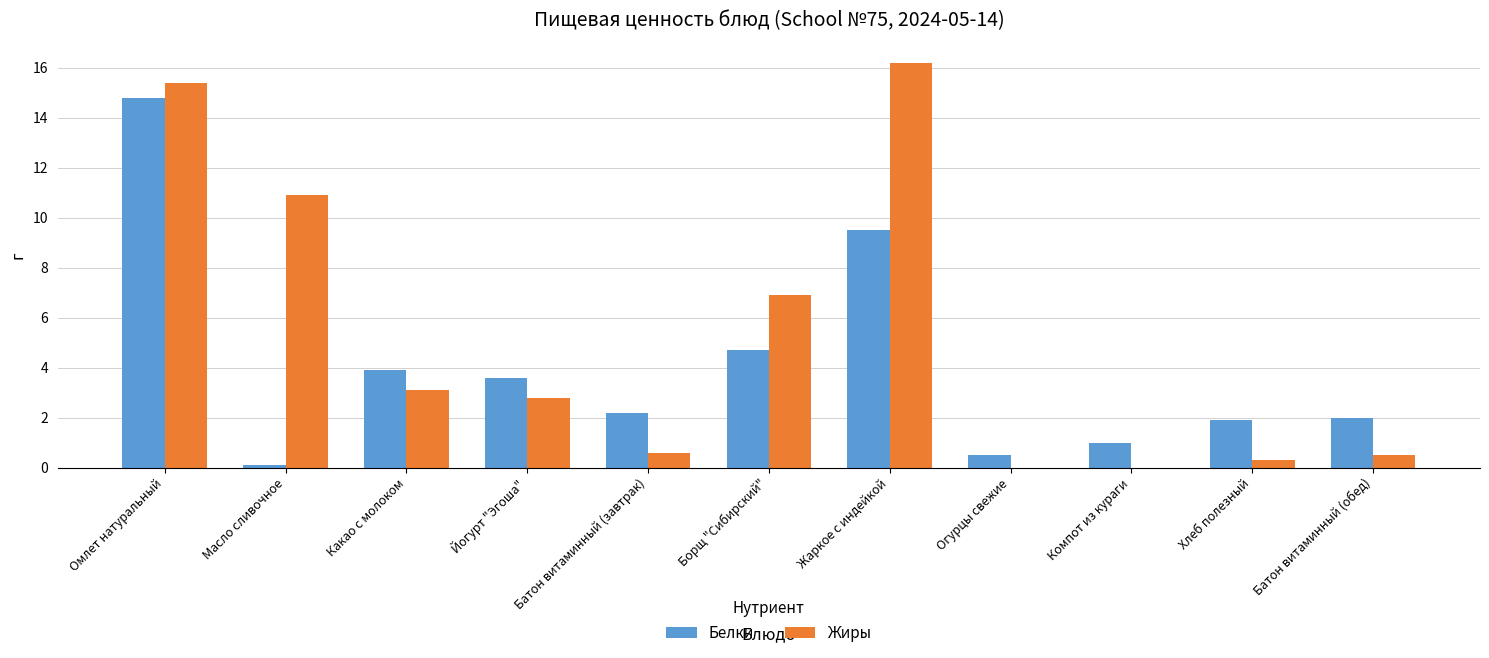

What is the total value across all series at Йогурт "Эгоша"?

6.4